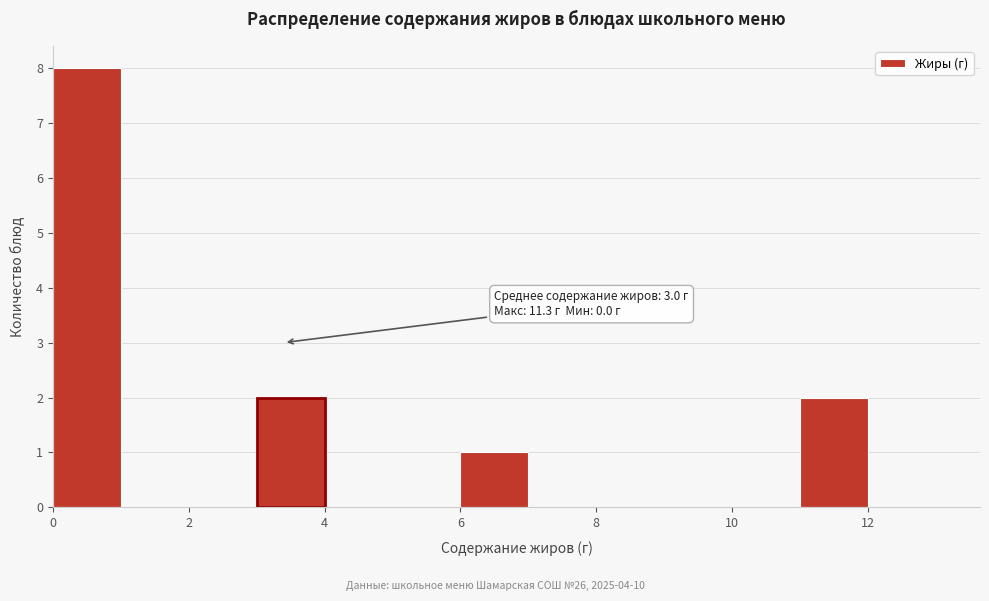

Over which range of the x-axis is the bar tallest?

0 to 1